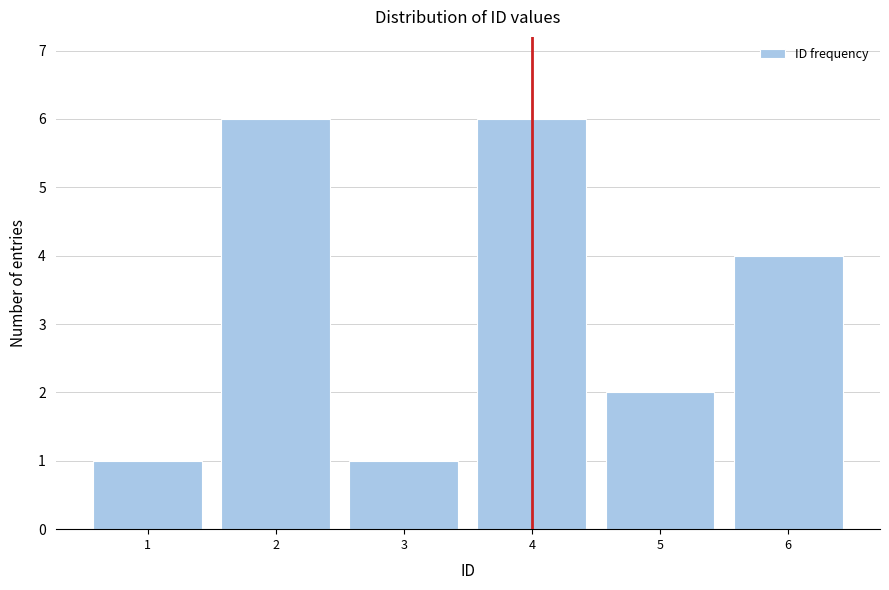

Reading left to right, list all the values displayed in this chart.

1	6	1	6	2	4